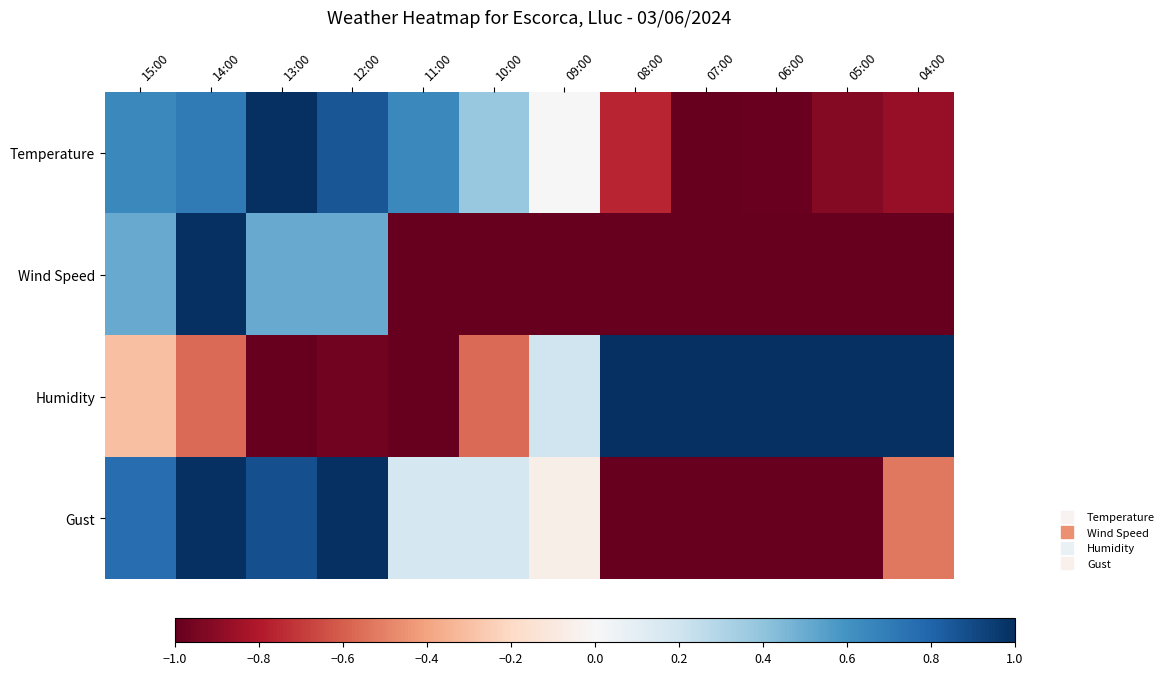

Reading right to left, transcribe all the data shown in this chart.

Temperature: 04:00=-0.9	05:00=-0.9	06:00=-1.0	07:00=-1.0	08:00=-0.8	09:00=0.0	10:00=0.4	11:00=0.6	12:00=0.9	13:00=1.0	14:00=0.7	15:00=0.6
Wind Speed: 04:00=-1.0	05:00=-1.0	06:00=-1.0	07:00=-1.0	08:00=-1.0	09:00=-1.0	10:00=-1.0	11:00=-1.0	12:00=0.5	13:00=0.5	14:00=1.0	15:00=0.5
Humidity: 04:00=1.0	05:00=1.0	06:00=1.0	07:00=1.0	08:00=1.0	09:00=0.2	10:00=-0.6	11:00=-1.0	12:00=-1.0	13:00=-1.0	14:00=-0.6	15:00=-0.3
Gust: 04:00=-0.5	05:00=-1.0	06:00=-1.0	07:00=-1.0	08:00=-1.0	09:00=-0.1	10:00=0.2	11:00=0.2	12:00=1.0	13:00=0.9	14:00=1.0	15:00=0.8